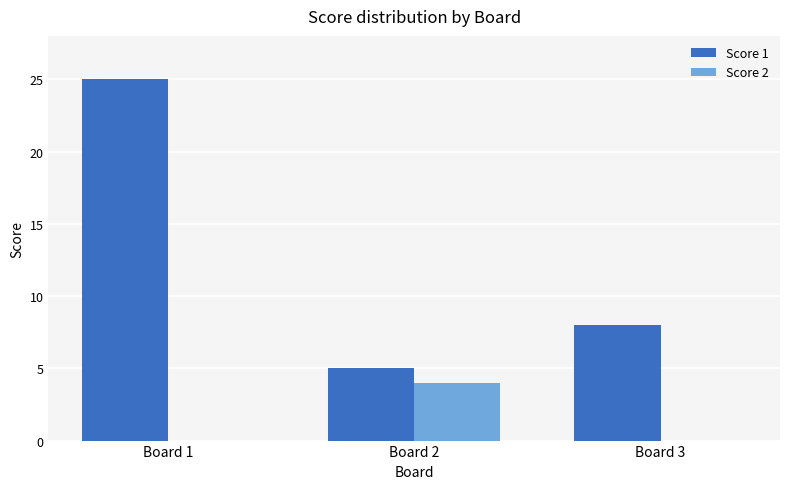

Are the bars horizontal?

No